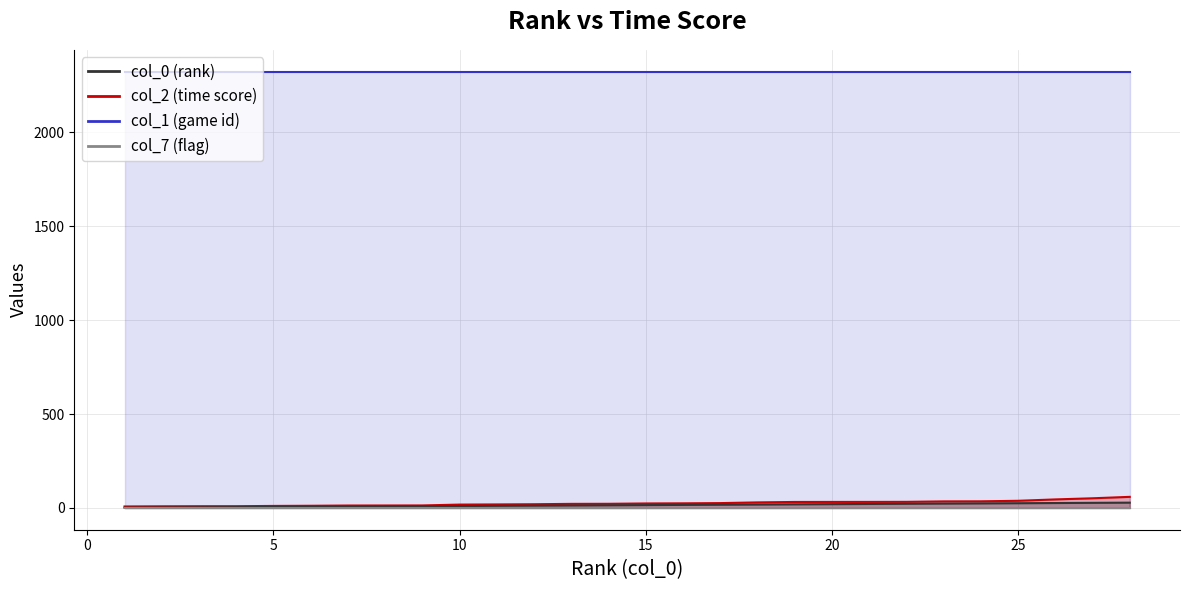

How many data points does each series have?

28